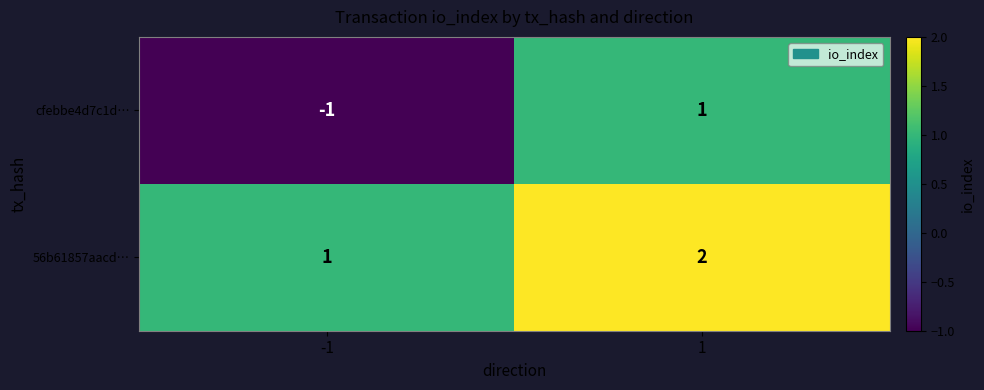

How many data points in 56b61857aacd… are less than 2?

1